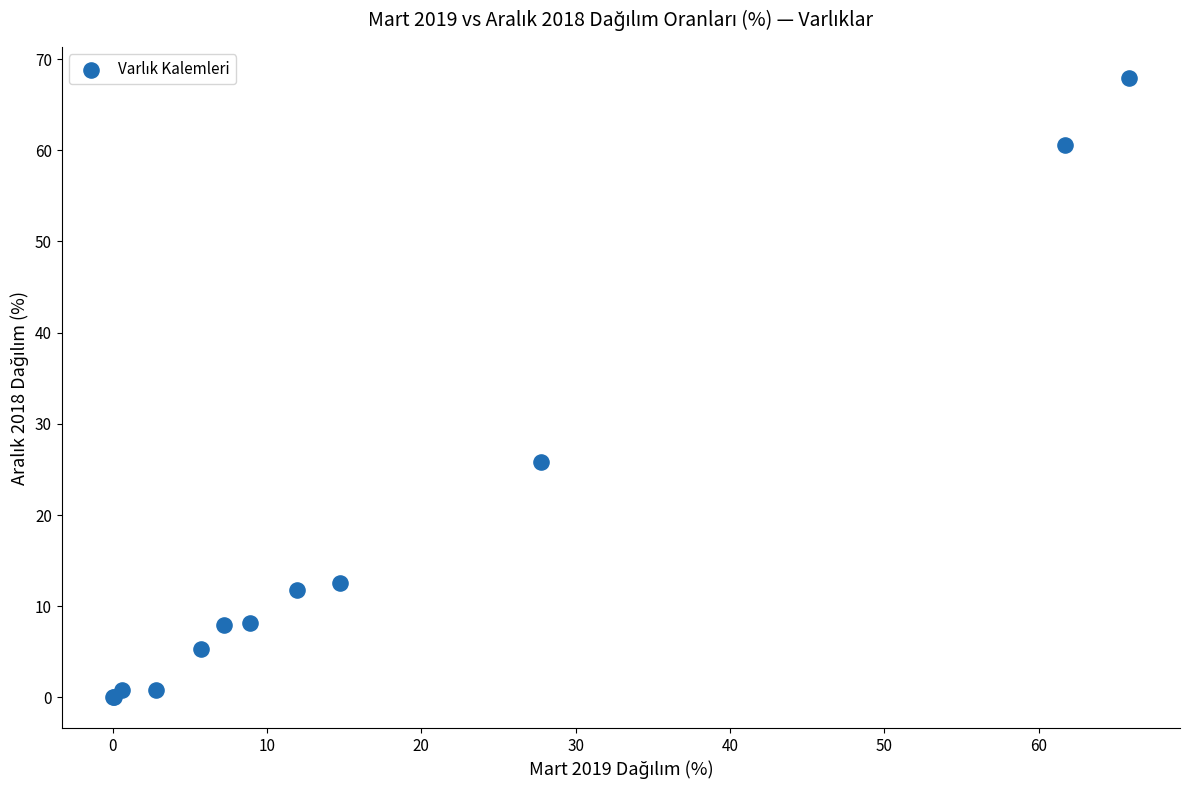

What Y value in the scatter plot is closest to 33?

25.8